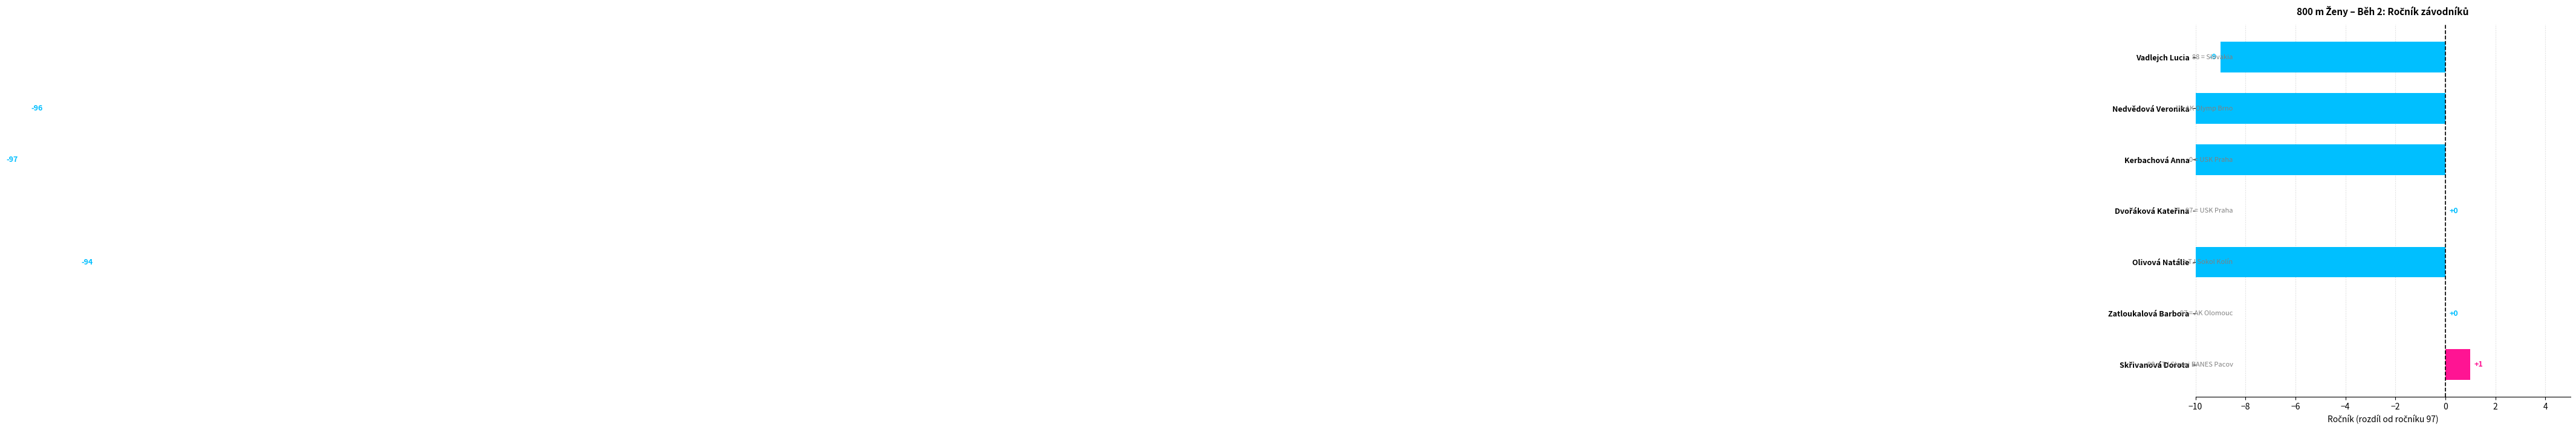

Count the number of categories in the chart.

7